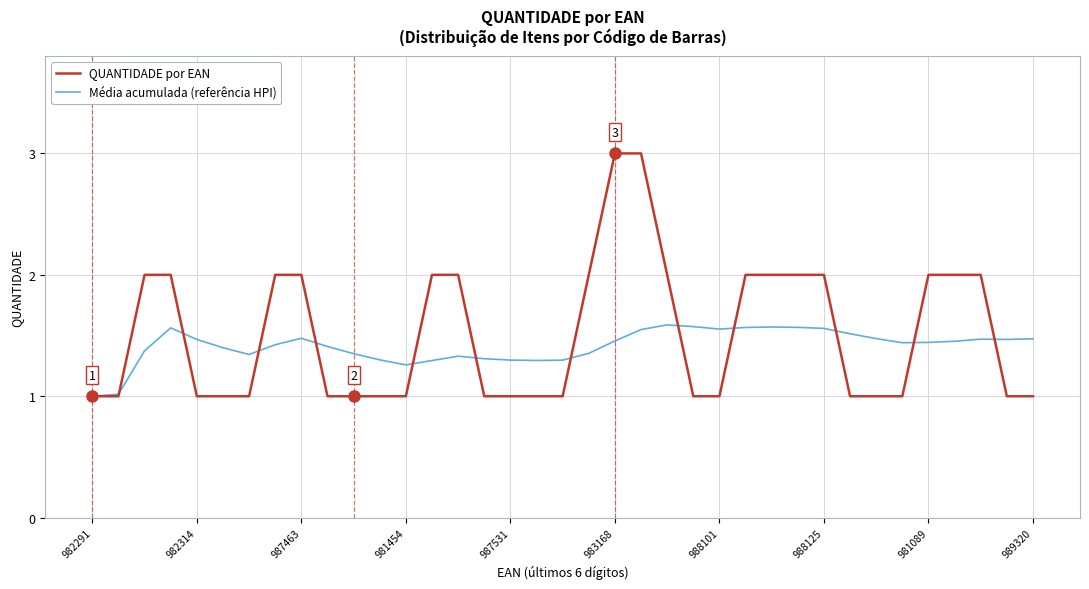

Which series has the largest range (max minus min)?

QUANTIDADE por EAN